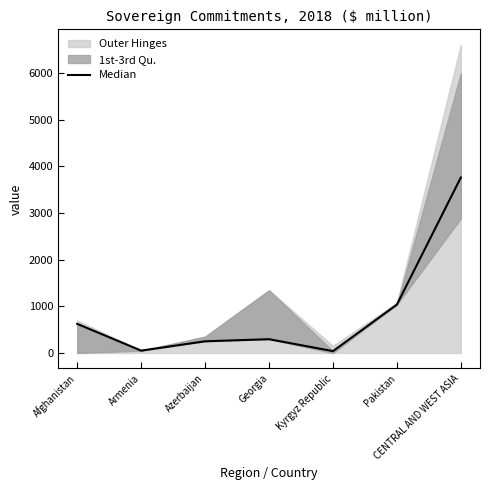

What is the change in value from Armenia to Pakistan?

+986.1